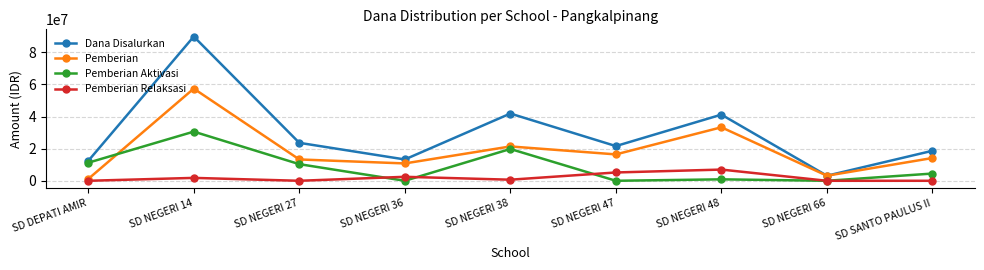

List the series in order of their overall mean, highest first.

Dana Disalurkan, Pemberian, Pemberian Aktivasi, Pemberian Relaksasi